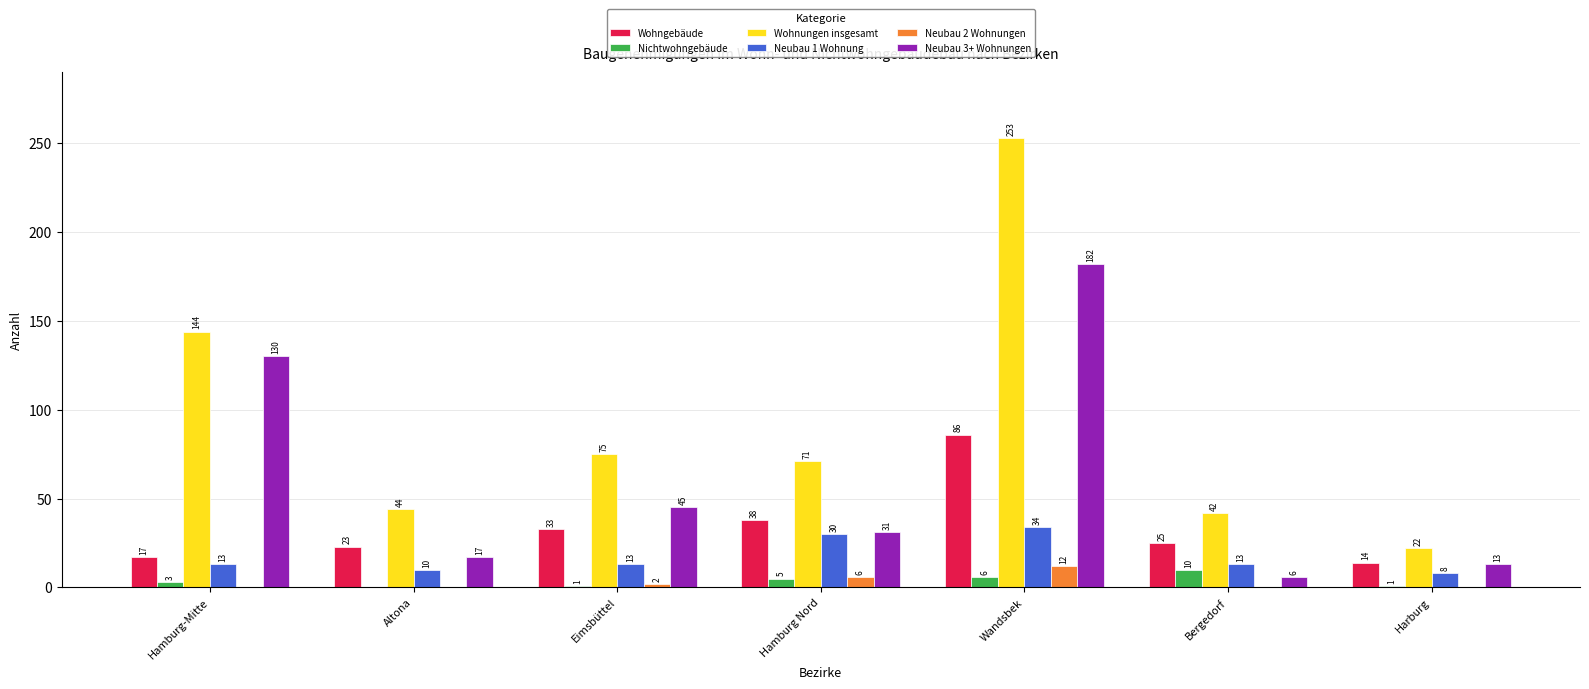

Are the bars horizontal?

No